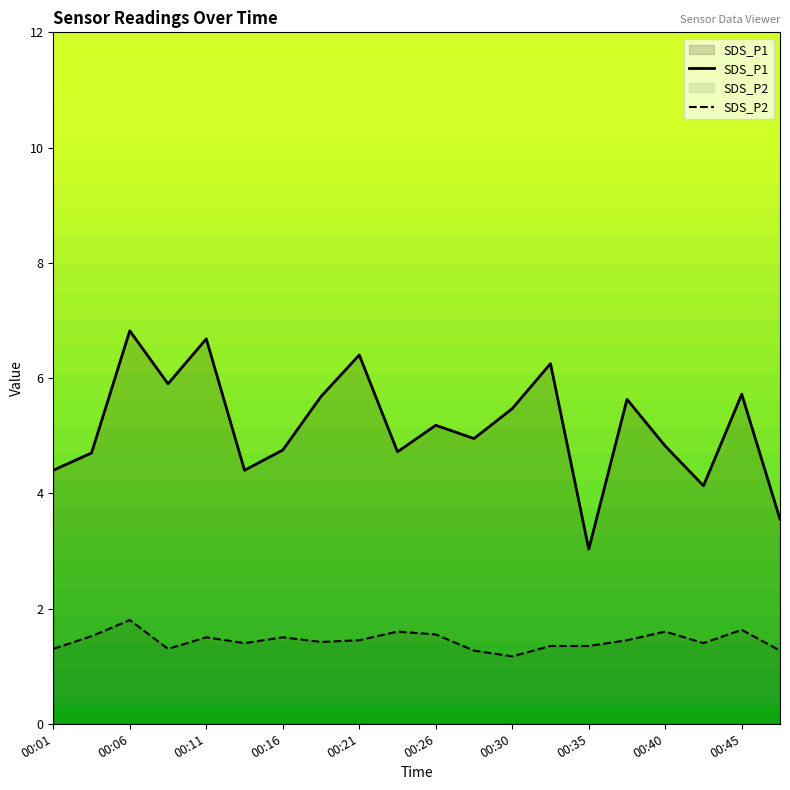

What is the approximate value of SDS_P2 at 00:45?

1.6